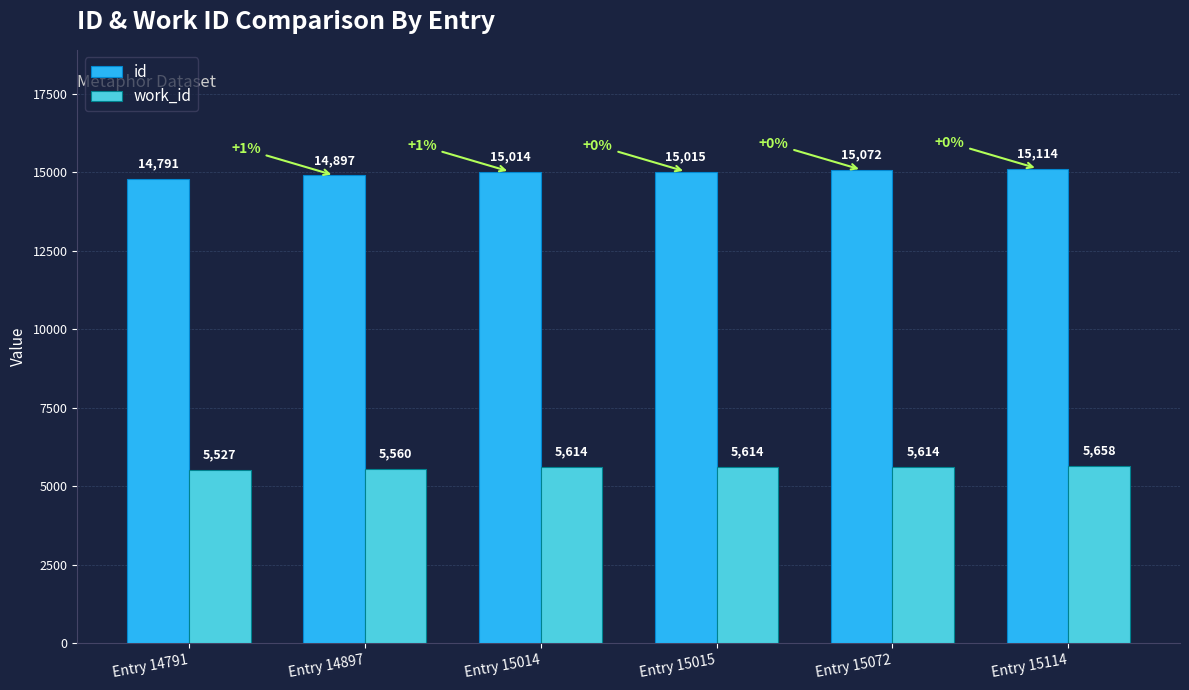

What is the difference between the highest and lowest values at Entry 14897?

9337